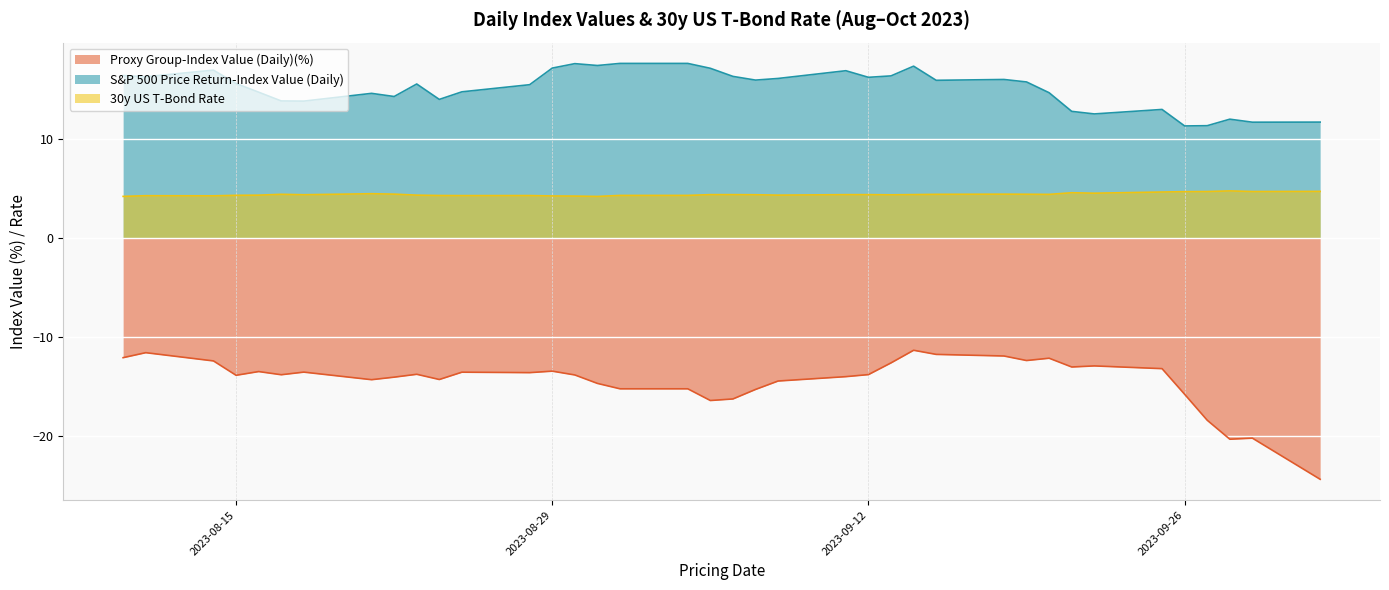

Reading left to right, extract all data points from this chart.

Proxy Group-Index Value (Daily)(%): 2023-10-02=-24.3	2023-09-29=-20.2	2023-09-28=-20.3	2023-09-27=-18.4	2023-09-26=-15.8	2023-09-25=-13.2	2023-09-22=-12.9	2023-09-21=-13.0	2023-09-20=-12.1	2023-09-19=-12.4	2023-09-18=-11.9	2023-09-15=-11.7	2023-09-14=-11.3	2023-09-13=-12.6	2023-09-12=-13.8	2023-09-11=-14.0	2023-09-08=-14.4	2023-09-07=-15.3	2023-09-06=-16.2	2023-09-05=-16.4	2023-09-04=-15.2	2023-09-01=-15.2	2023-08-31=-14.7	2023-08-30=-13.8	2023-08-29=-13.4	2023-08-28=-13.6	2023-08-25=-13.5	2023-08-24=-14.3	2023-08-23=-13.8	2023-08-22=-14.0	2023-08-21=-14.3	2023-08-18=-13.5	2023-08-17=-13.8	2023-08-16=-13.5	2023-08-15=-13.9	2023-08-14=-12.4	2023-08-11=-11.6	2023-08-10=-12.1
S&P 500 Price Return-Index Value (Daily): 2023-10-02=11.7	2023-09-29=11.7	2023-09-28=12.0	2023-09-27=11.3	2023-09-26=11.3	2023-09-25=13.0	2023-09-22=12.5	2023-09-21=12.8	2023-09-20=14.7	2023-09-19=15.7	2023-09-18=16.0	2023-09-15=15.9	2023-09-14=17.3	2023-09-13=16.4	2023-09-12=16.2	2023-09-11=16.9	2023-09-08=16.1	2023-09-07=15.9	2023-09-06=16.3	2023-09-05=17.1	2023-09-04=17.6	2023-09-01=17.6	2023-08-31=17.4	2023-08-30=17.6	2023-08-29=17.1	2023-08-28=15.5	2023-08-25=14.7	2023-08-24=14.0	2023-08-23=15.5	2023-08-22=14.3	2023-08-21=14.6	2023-08-18=13.8	2023-08-17=13.8	2023-08-16=14.7	2023-08-15=15.6	2023-08-14=16.9	2023-08-11=16.3	2023-08-10=16.4
30y US T-Bond Rate: 2023-10-02=4.7	2023-09-29=4.7	2023-09-28=4.8	2023-09-27=4.7	2023-09-26=4.7	2023-09-25=4.6	2023-09-22=4.5	2023-09-21=4.6	2023-09-20=4.4	2023-09-19=4.4	2023-09-18=4.4	2023-09-15=4.4	2023-09-14=4.4	2023-09-13=4.4	2023-09-12=4.4	2023-09-11=4.4	2023-09-08=4.3	2023-09-07=4.4	2023-09-06=4.4	2023-09-05=4.4	2023-09-04=4.3	2023-09-01=4.3	2023-08-31=4.2	2023-08-30=4.2	2023-08-29=4.2	2023-08-28=4.3	2023-08-25=4.3	2023-08-24=4.3	2023-08-23=4.3	2023-08-22=4.4	2023-08-21=4.5	2023-08-18=4.4	2023-08-17=4.4	2023-08-16=4.3	2023-08-15=4.3	2023-08-14=4.3	2023-08-11=4.3	2023-08-10=4.2